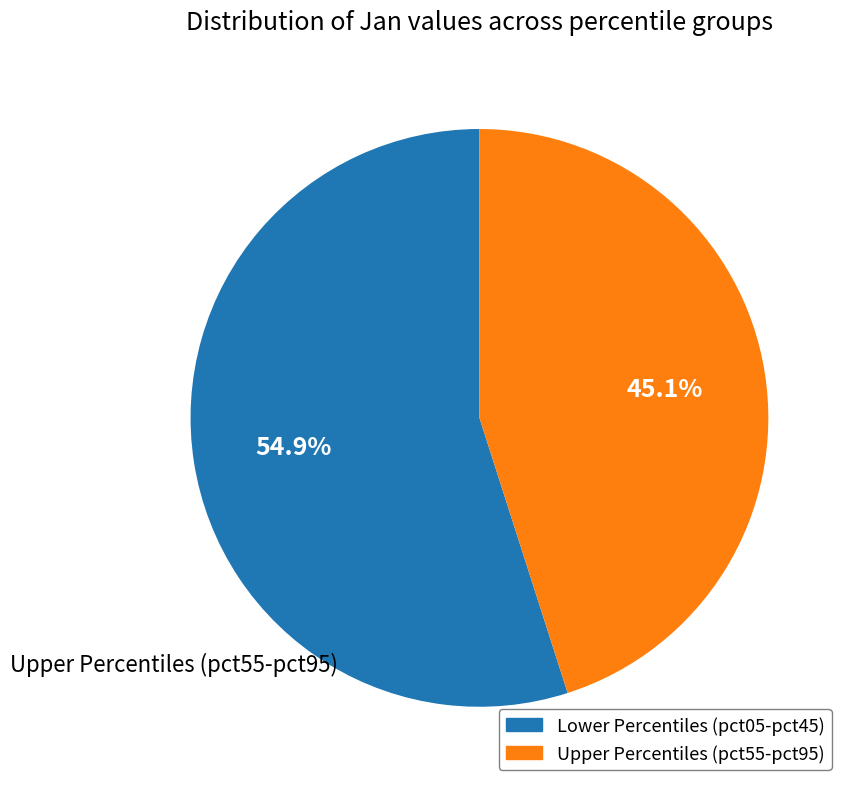

To the nearest percent, what is the difference between the largest and smallest slice percentages?

10%